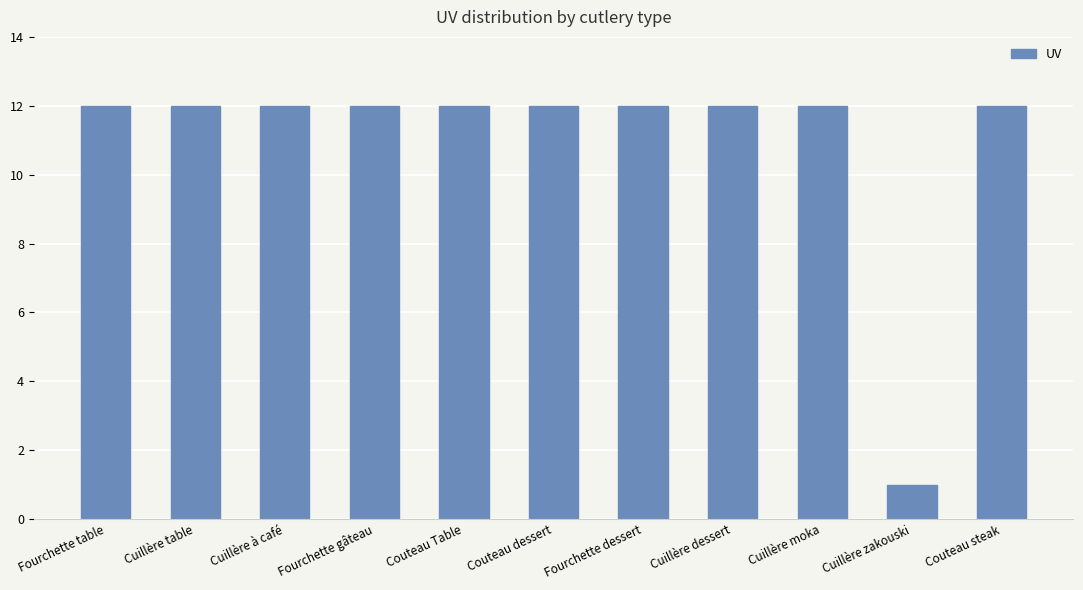

Where is the data nearest to the value 6?

Cuillère zakouski